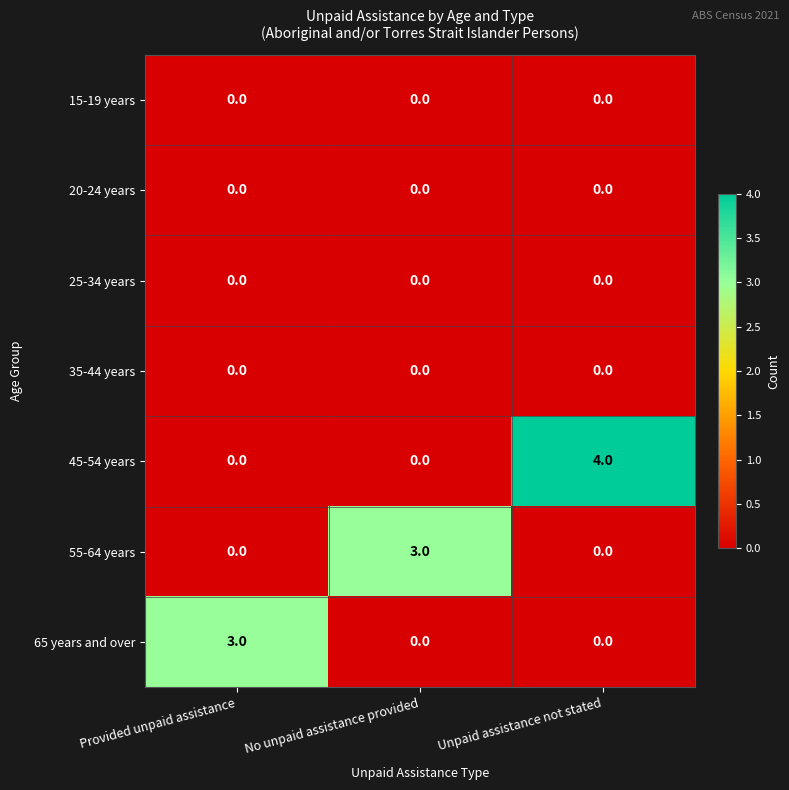

Is it true that 45-54 years equals 4 at Unpaid assistance not stated?

True